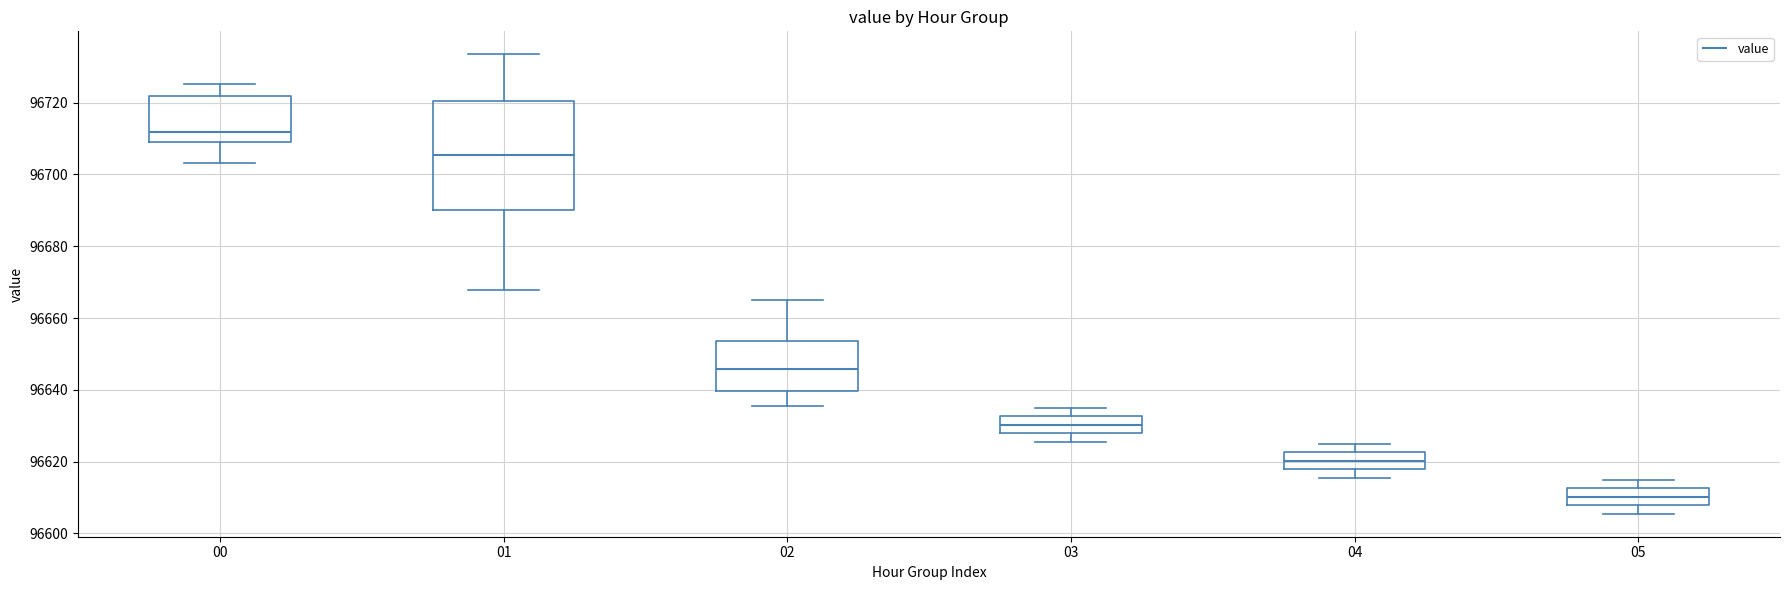

Reading left to right, read every box against the y-axis: the position of its median line, the range the box covers, and the ends of its whiskers. The values are not printed on the chart, so give them approximately, as read against the axis.

00: median 96712, box 96708 to 96722, whiskers 96704 to 96726
01: median 96706, box 96690 to 96720, whiskers 96668 to 96734
02: median 96646, box 96640 to 96654, whiskers 96636 to 96666
03: median 96630, box 96628 to 96632, whiskers 96626 to 96636
04: median 96620, box 96618 to 96622, whiskers 96616 to 96626
05: median 96610, box 96608 to 96612, whiskers 96606 to 96616